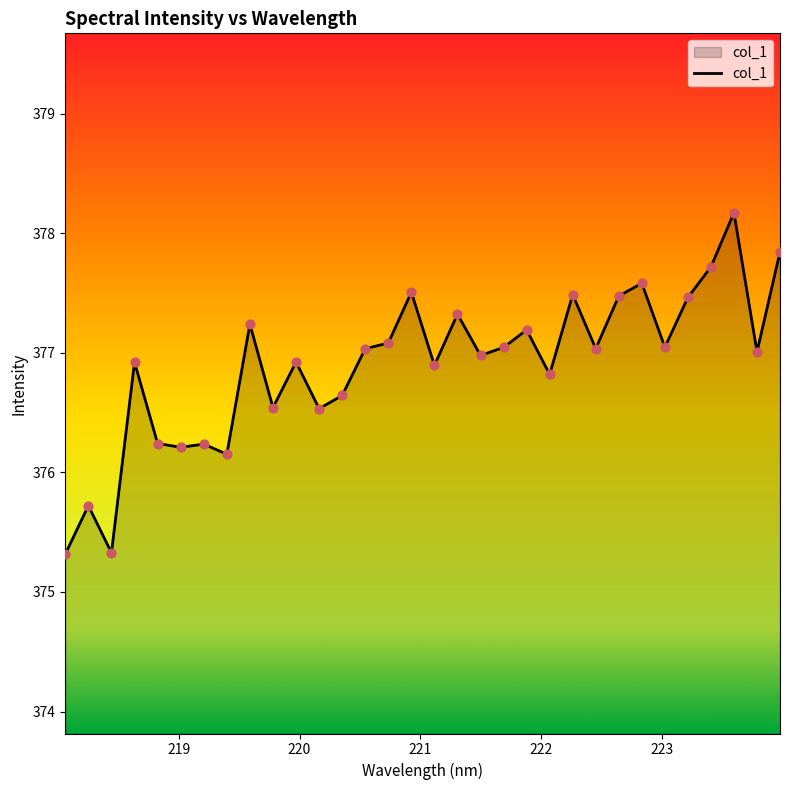

What is the difference between the maximum and minimum values?

2.9